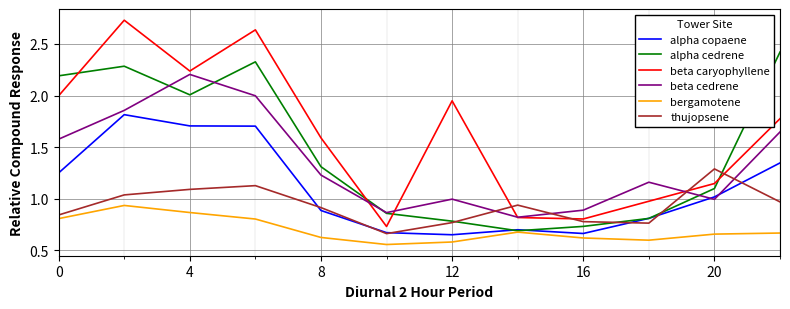

Which series has the widest spread of values?

beta caryophyllene